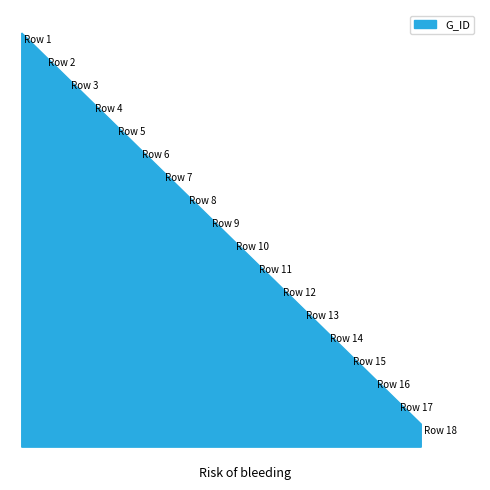

Reading right to left, what are all the values shown in this chart?

18=18	17=17	16=16	15=15	14=14	13=13	12=12	11=11	10=10	9=9	8=8	7=7	6=6	5=5	4=4	3=3	2=2	1=1